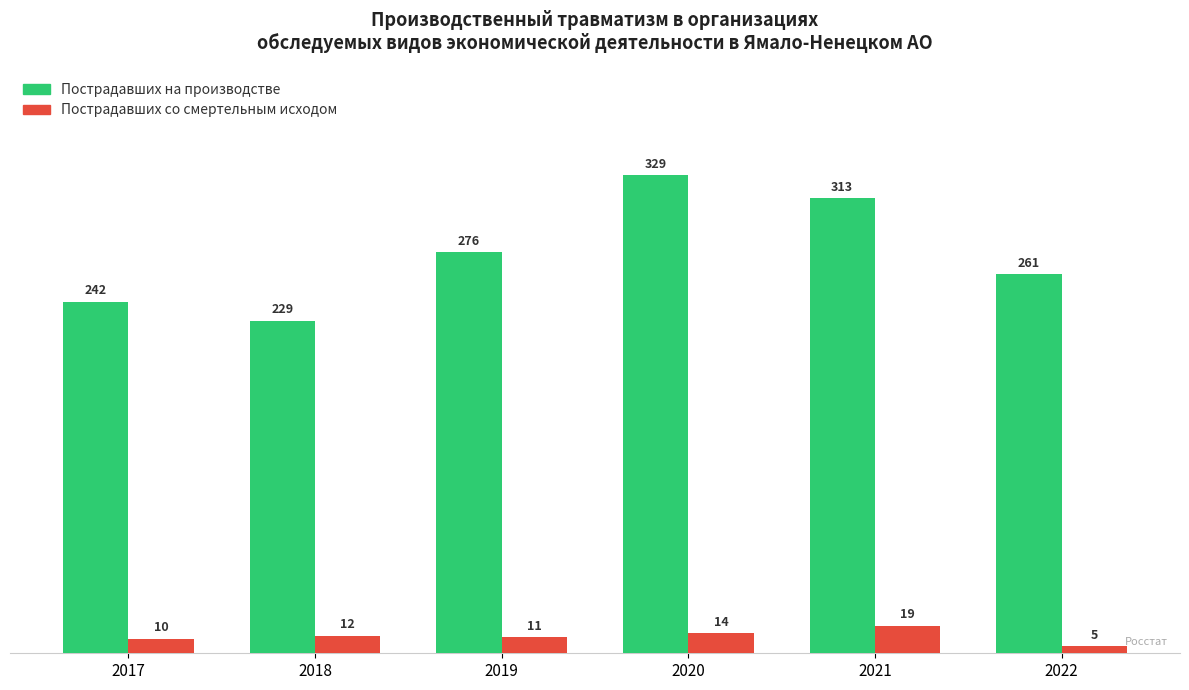

Is it true that Пострадавших на производстве equals 187 at 2019?

False